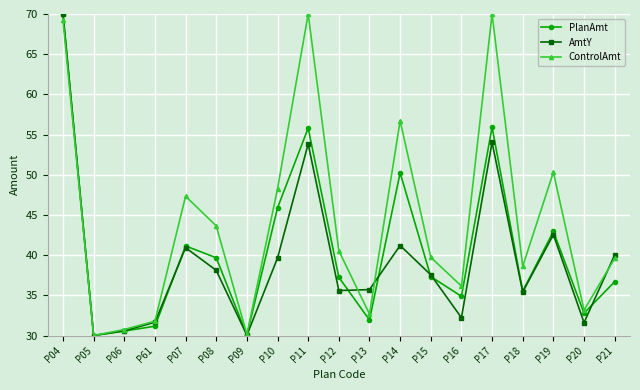

At which label is ControlAmt closest to 50?

P19